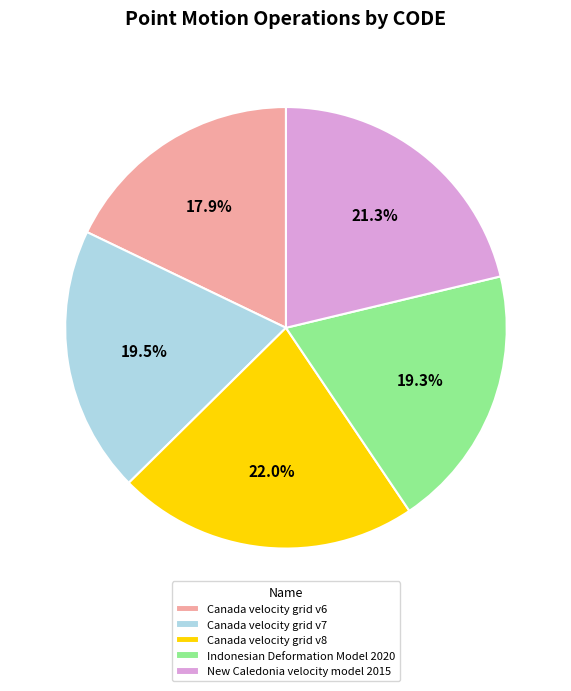

Which slice is the smallest?

Canada velocity grid v6